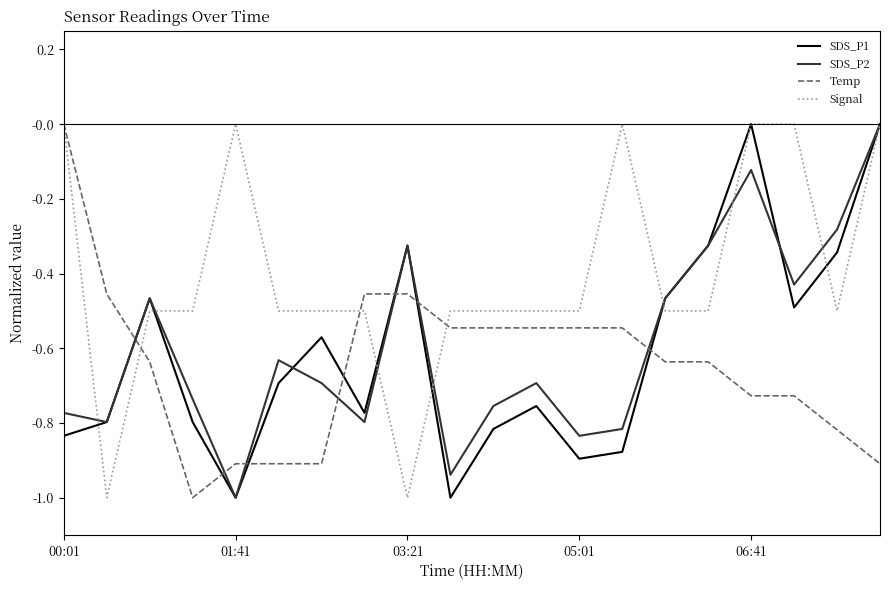

What is the difference between the second highest and minimum values in the SDS_P1 series?

1.0